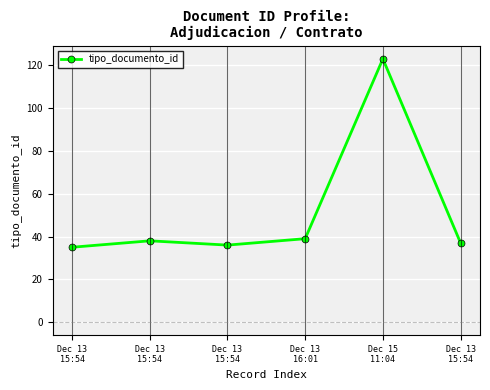

How many data points does each series have?

6